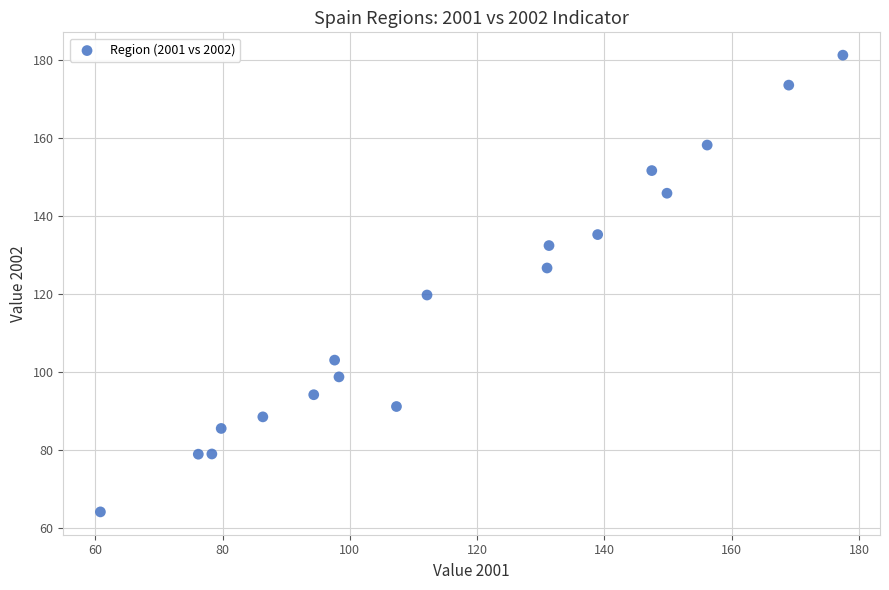

What is the range of X values (max minus min)?

116.6